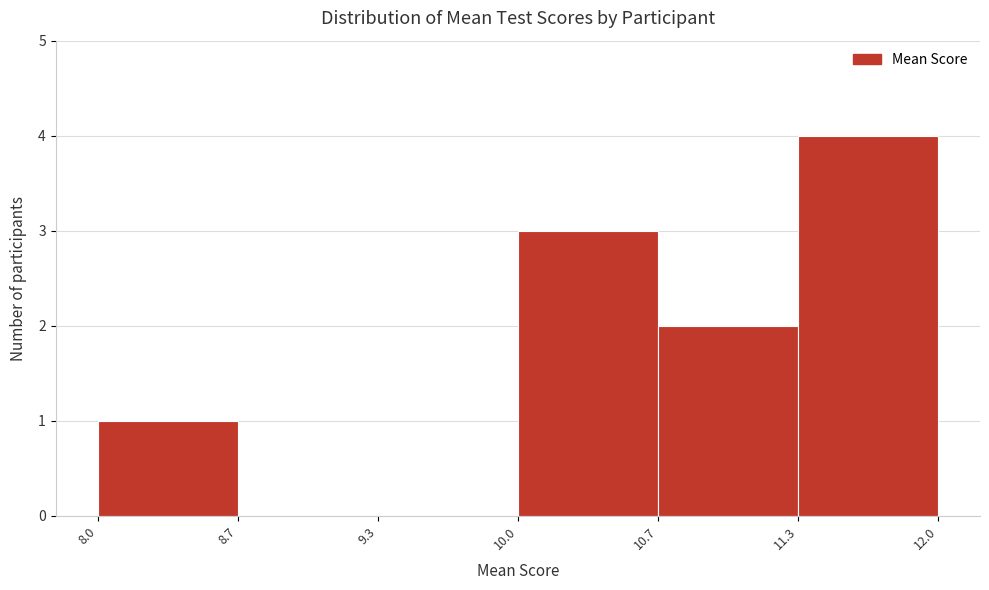

Reading left to right, transcribe this chart: for each bar, give the range it covers on the x-axis and its height. The values are not printed on the chart, so give them approximately, as read against the axis.

8.0 to 8.7: 1
8.7 to 9.3: 0
9.3 to 10.0: 0
10.0 to 10.7: 3
10.7 to 11.3: 2
11.3 to 12.0: 4